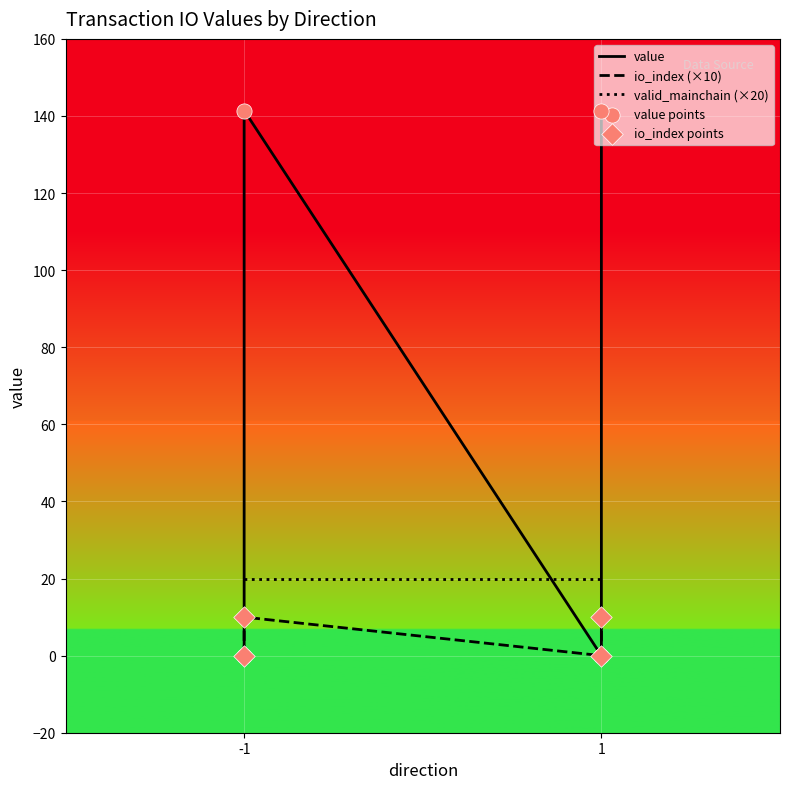

Is the value of value points at -1 greater than the value of io_index (×10) at -1?

Yes